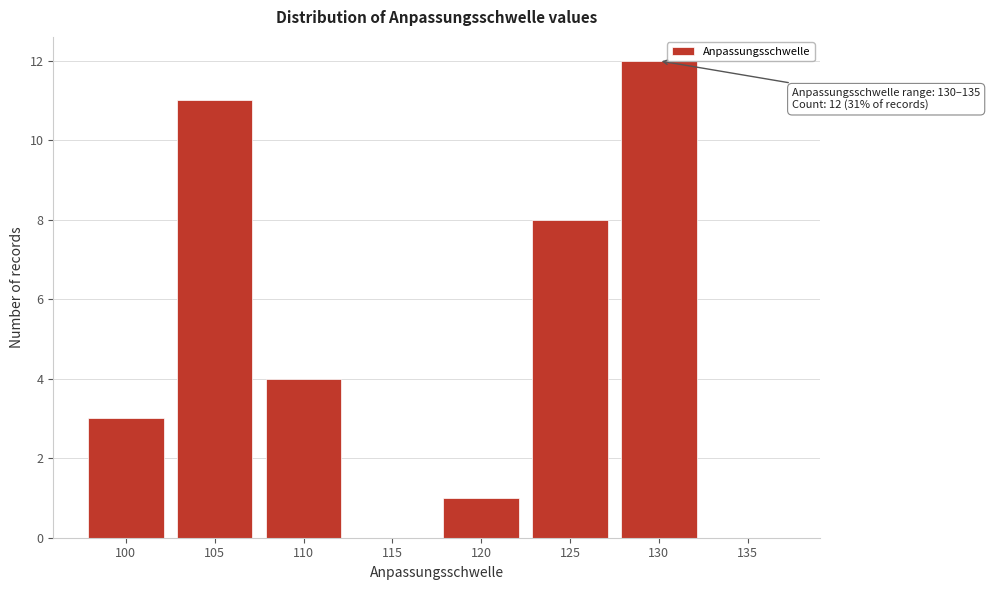

Reading left to right, transcribe all the data shown in this chart.

100=3	105=11	110=4	115=0	120=1	125=8	130=12	135=0